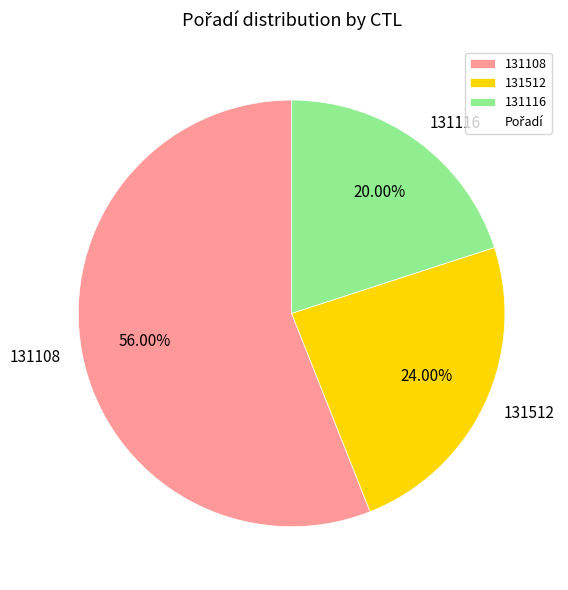

What portion of the pie excludes 131116?

80.0%